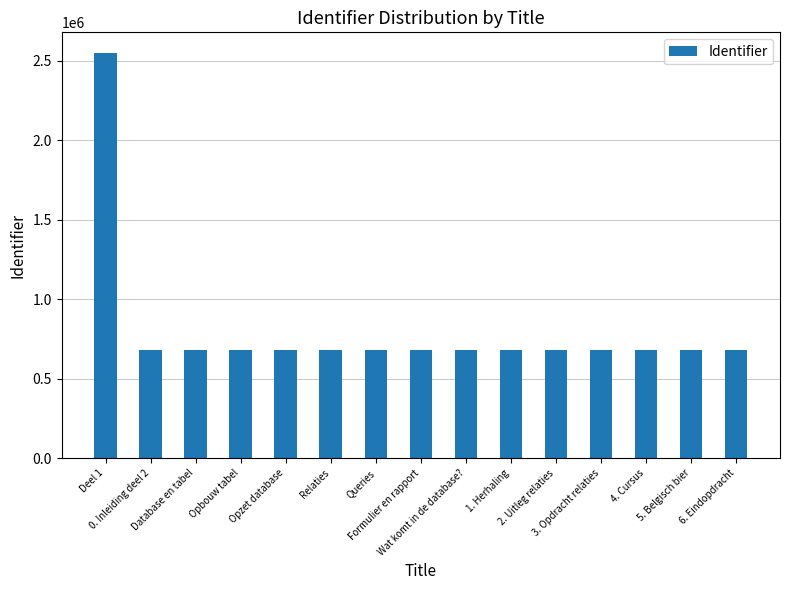

How many bars are there in total?

15